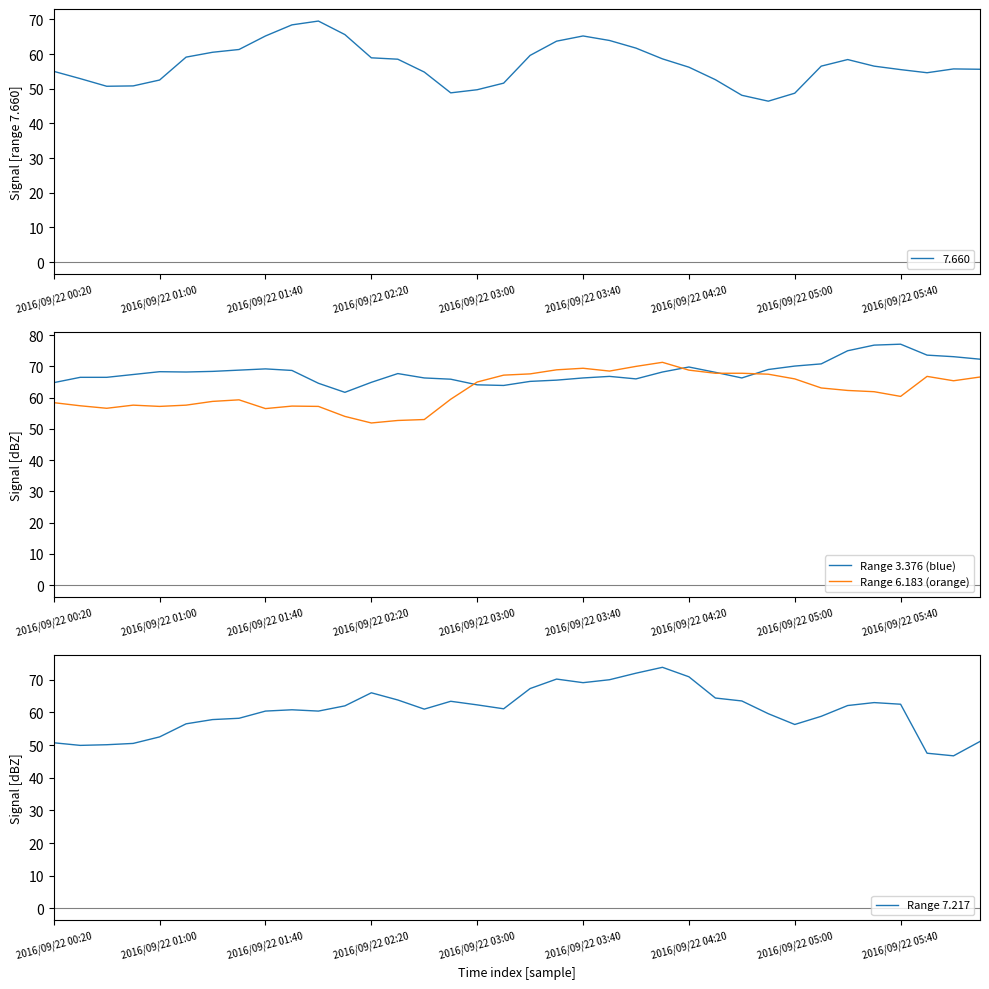

What is the maximum value for Range 7.217?

73.8